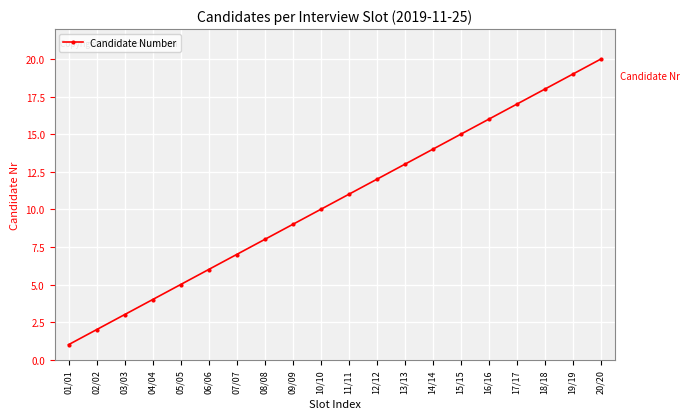

Reading right to left, list all the values displayed in this chart.

20	19	18	17	16	15	14	13	12	11	10	9	8	7	6	5	4	3	2	1